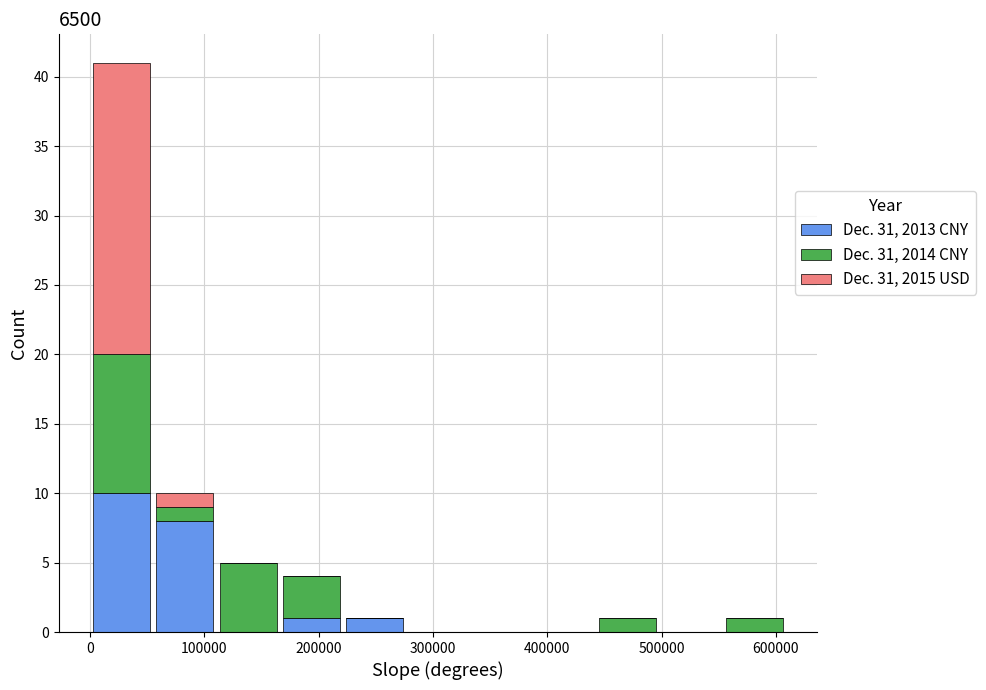

Which range on the x-axis has the tallest stacked bar (by total height)?

0 to 60000